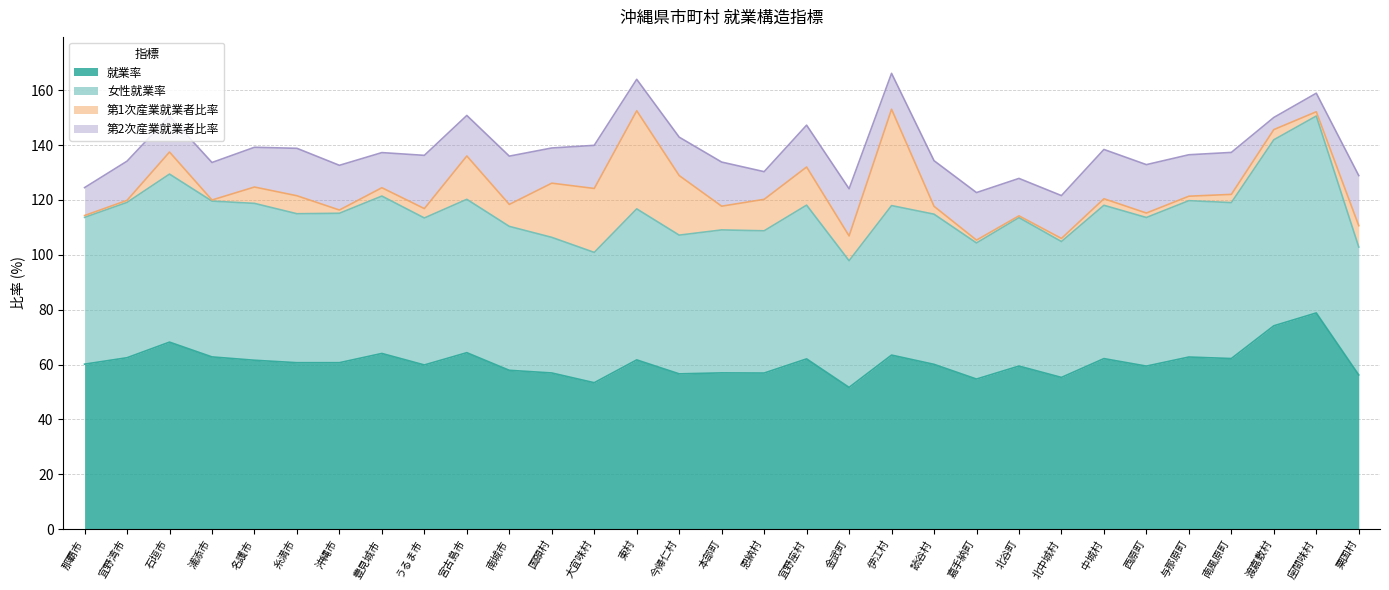

At which category does 就業率 reach its first local valley?

糸満市